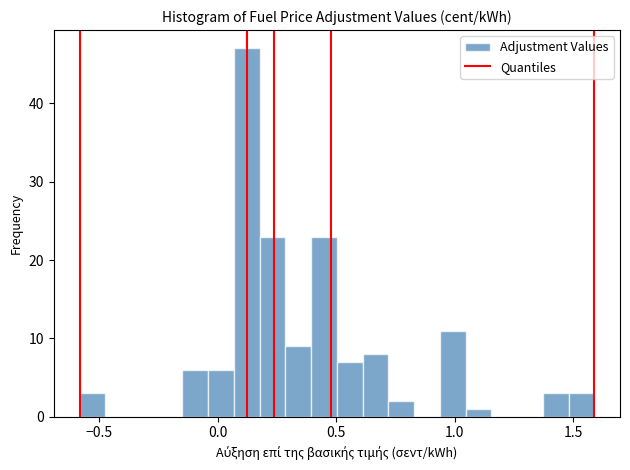

Around what value on the x-axis is the tallest bar? Give the approximate position of its centre, as read against the axis.

0.10